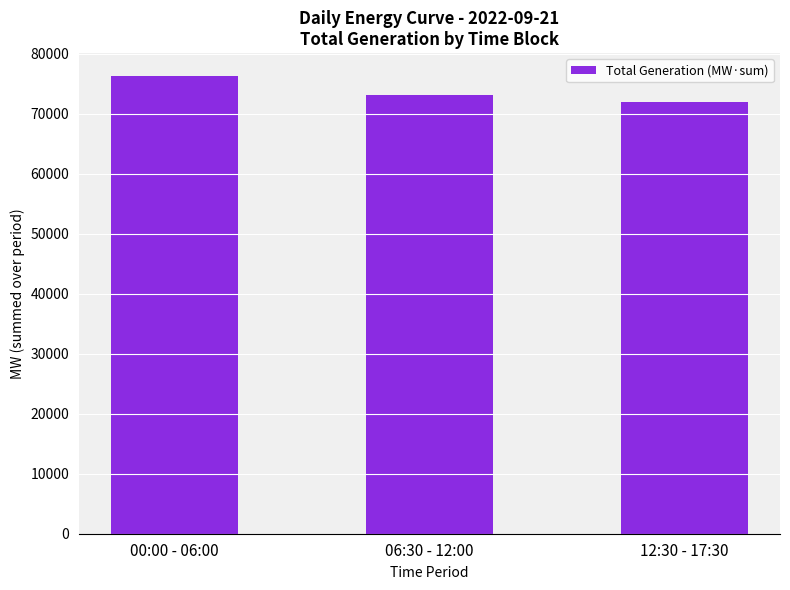

What position from the left is 06:30 - 12:00?

2